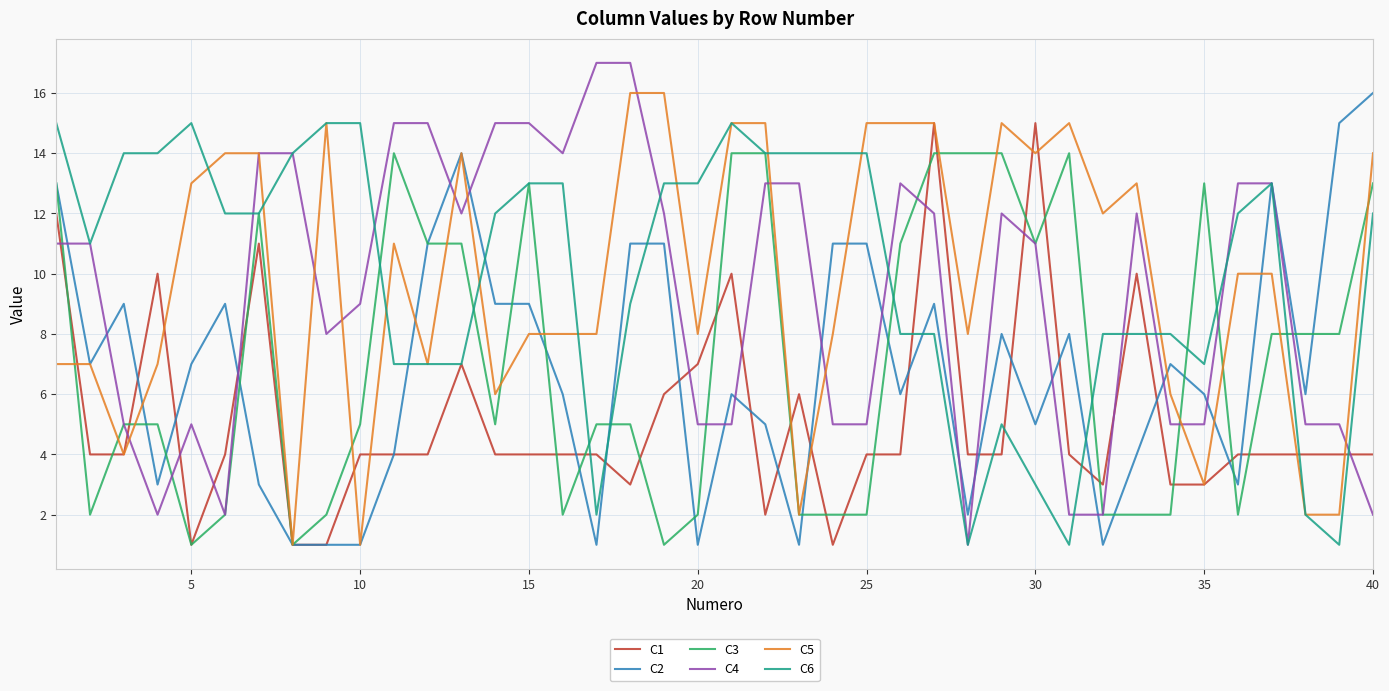

In C3, how many points are higher than both neighbors (excluding endpoints)?

5